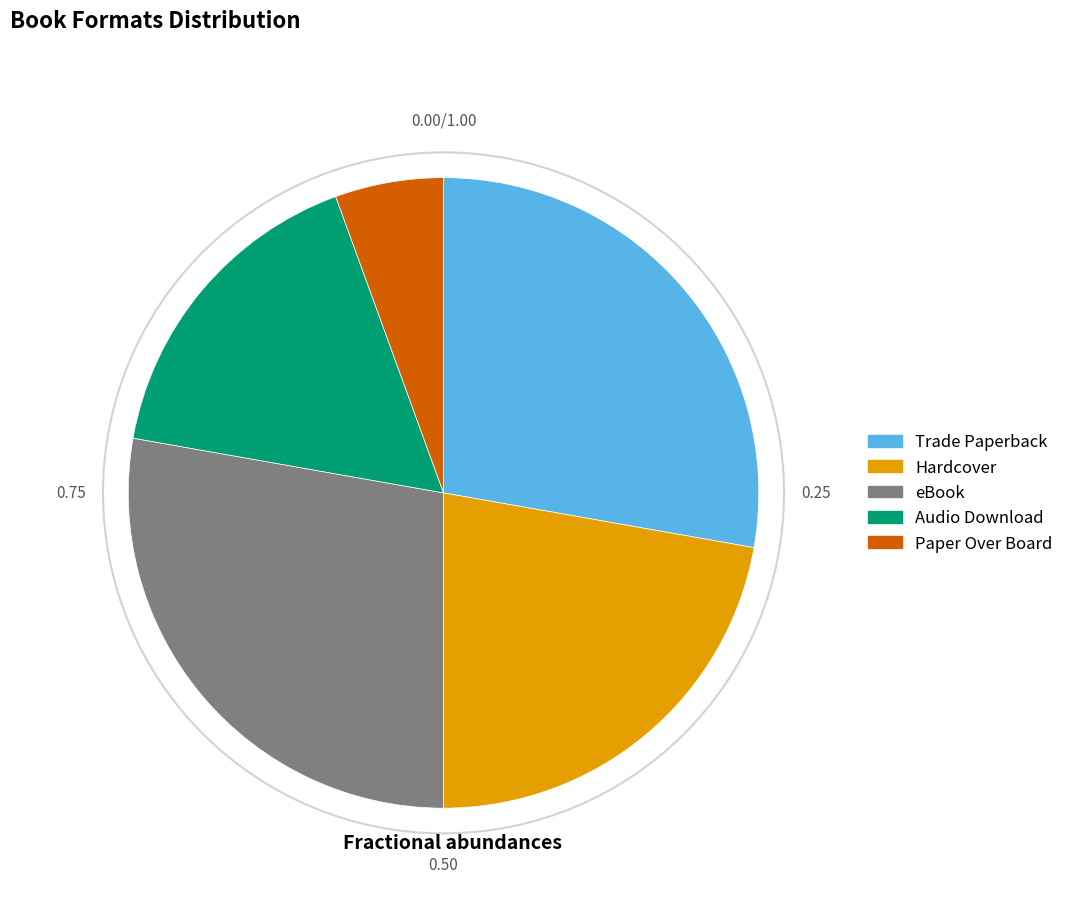

Is there a majority slice in this chart?

No